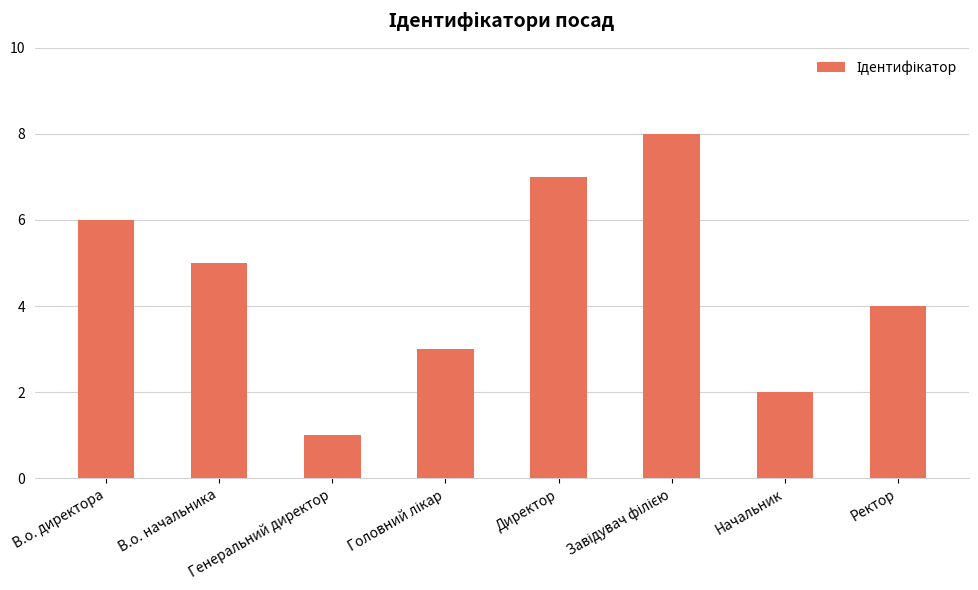

How many values are between 3 and 7?

5